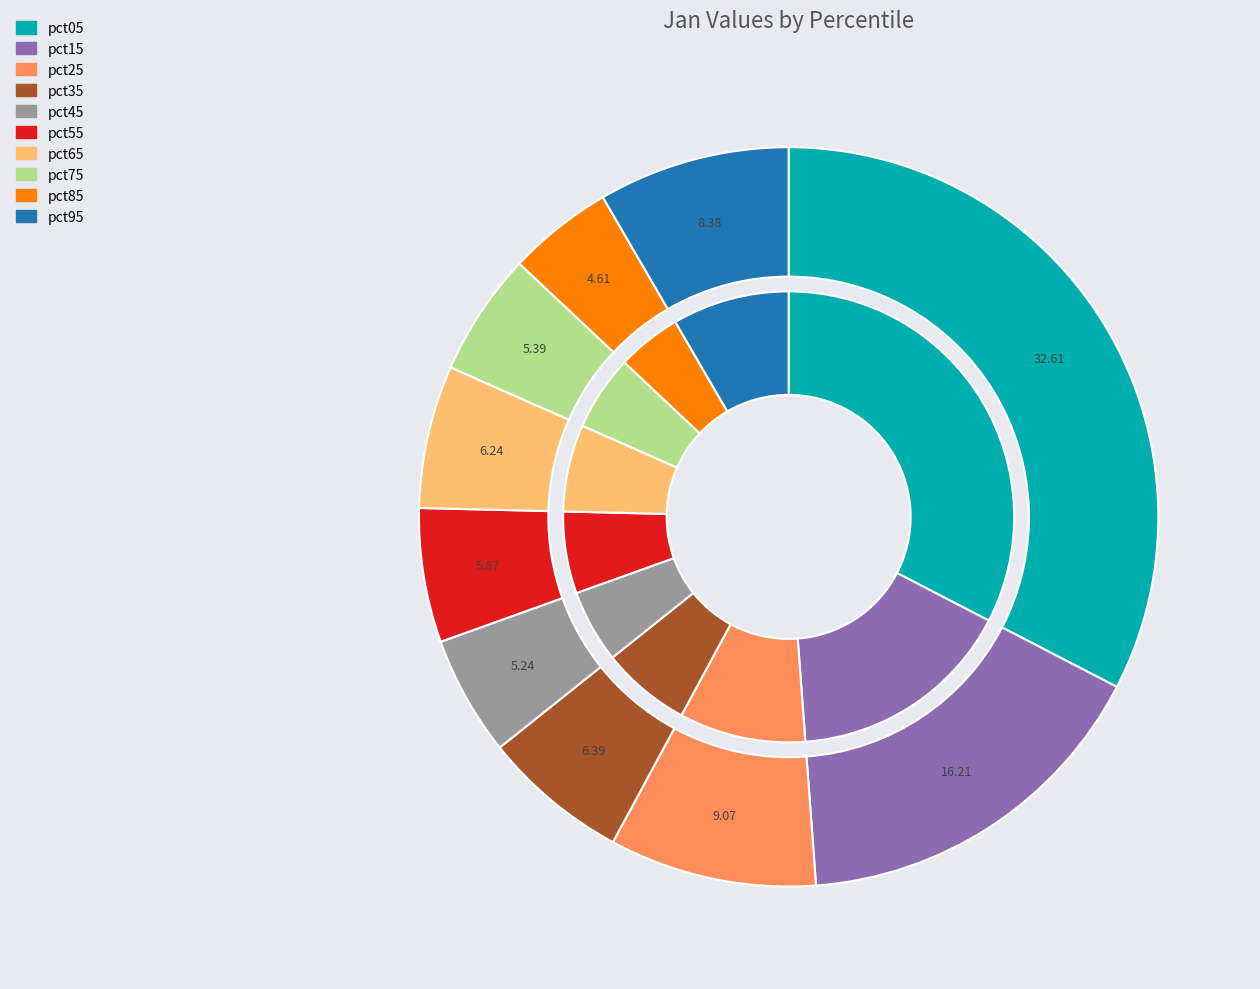

To the nearest percent, what percentage of the pie is pct45?

5%